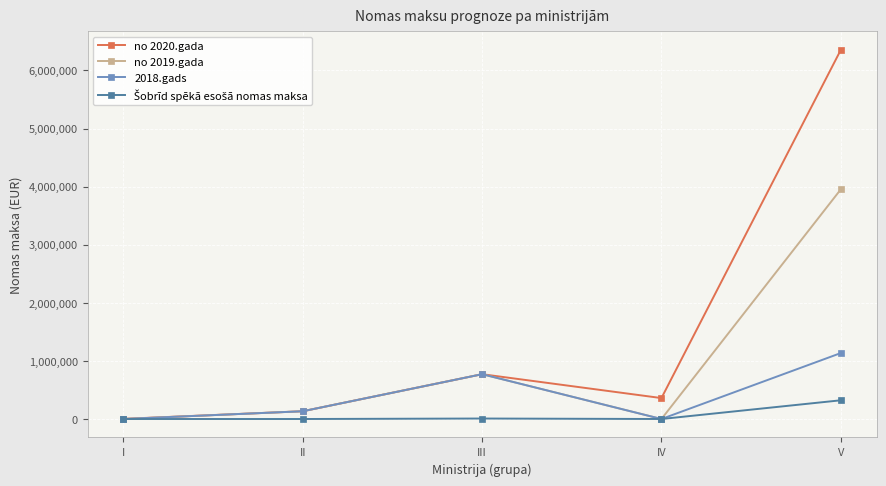

Where is the first local minimum for no 2020.gada?

IV